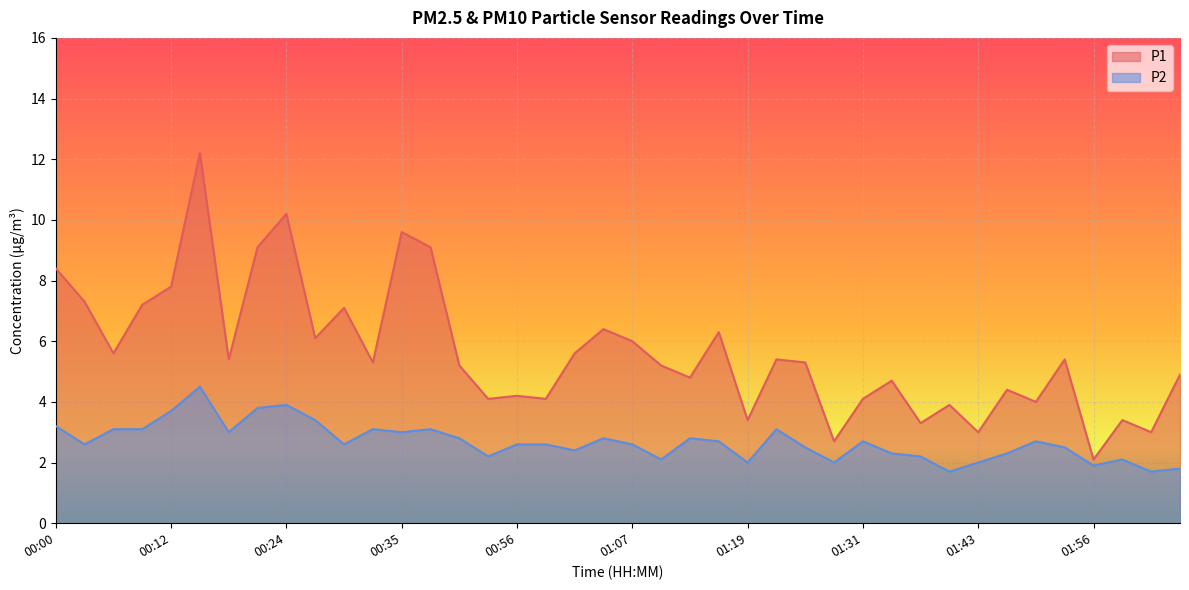

What are all the series names shown in the legend?

P1, P2